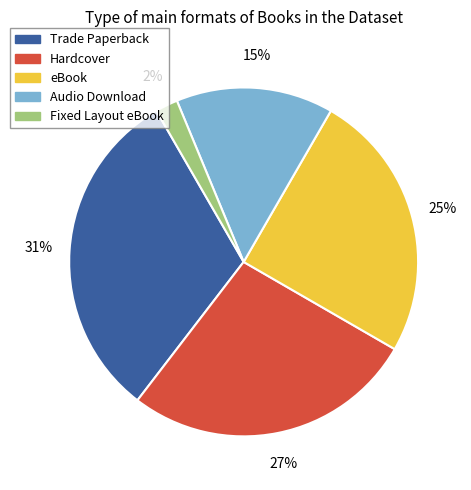

To the nearest percent, what portion does Audio Download represent?

15%